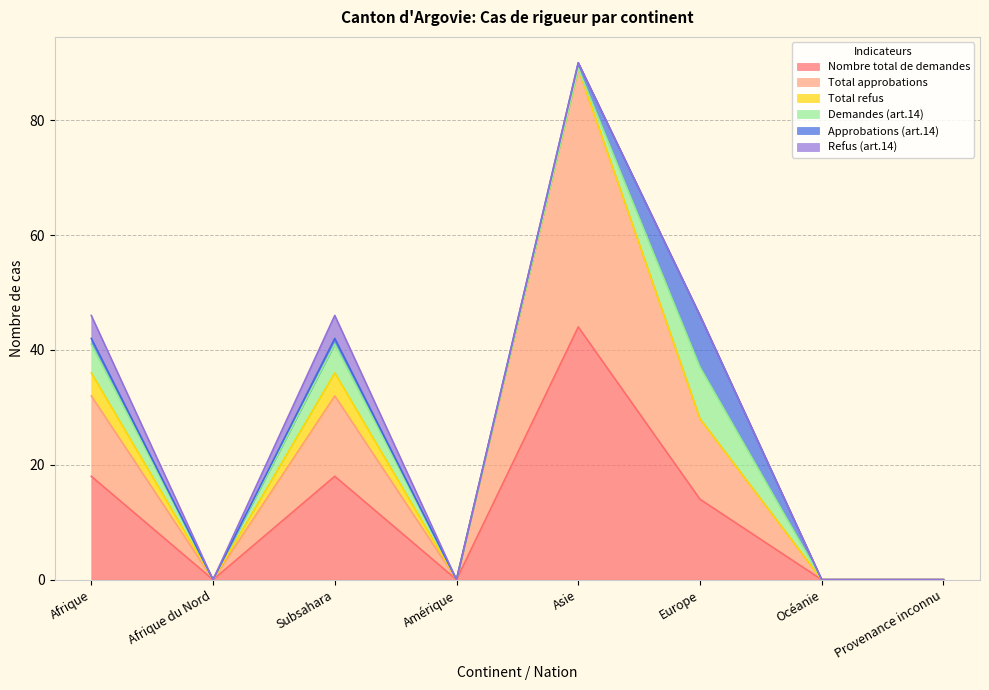

Is it true that Approbations (art.14) equals 3 at Océanie?

False